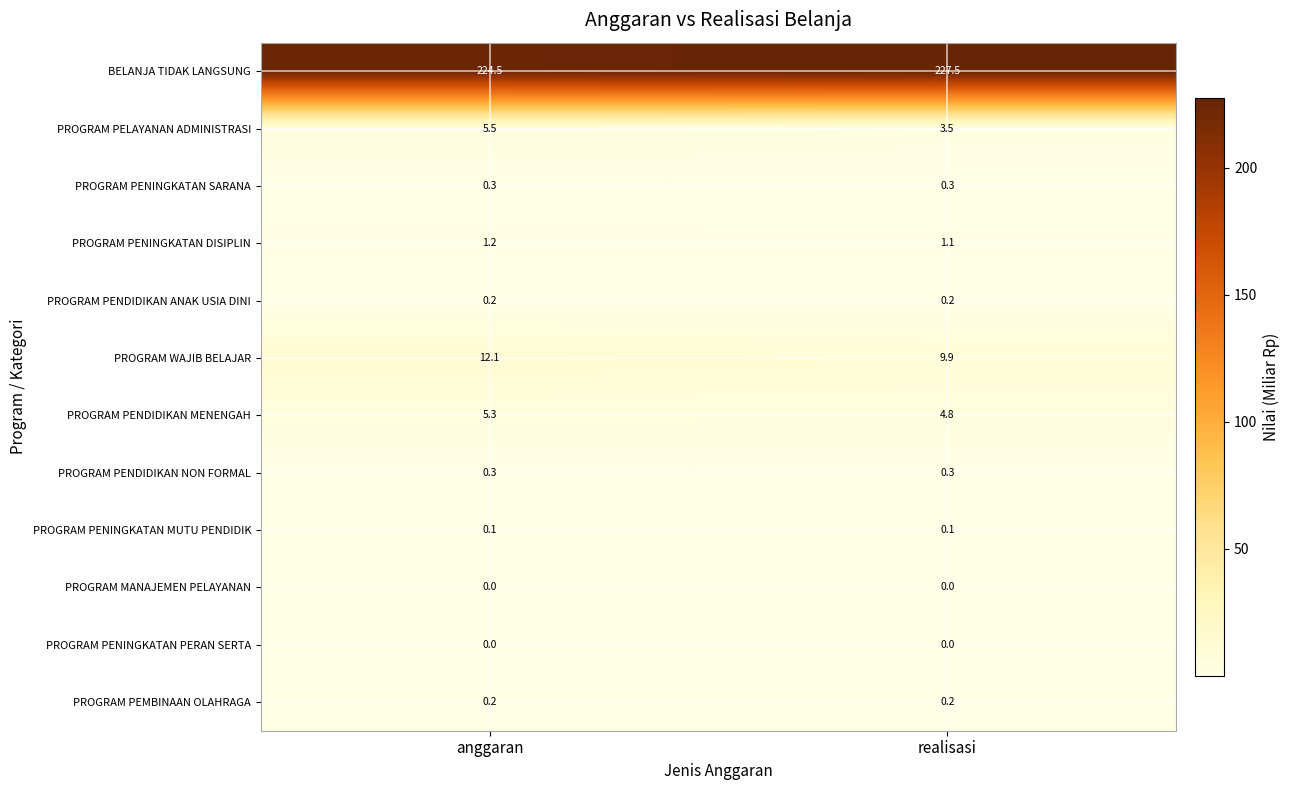

List the labels in order of PROGRAM PELAYANAN ADMINISTRASI value, smallest first.

realisasi, anggaran